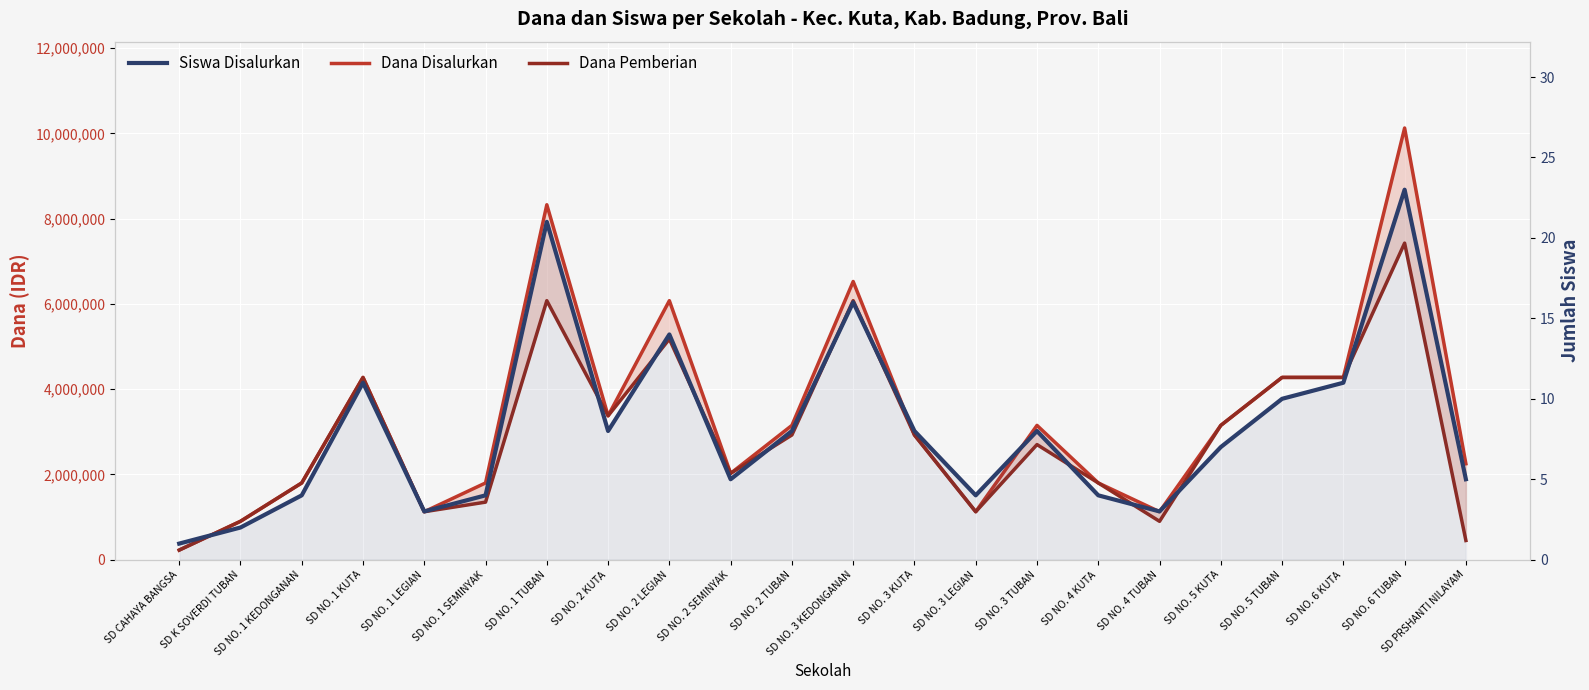

Where is the first local minimum for Dana Disalurkan?

SD NO. 1 LEGIAN